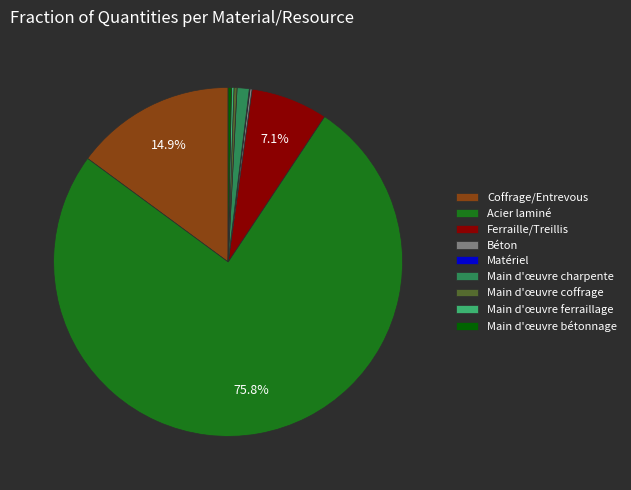

Do Acier laminé and Main d'œuvre charpente together represent more than half of the pie?

Yes